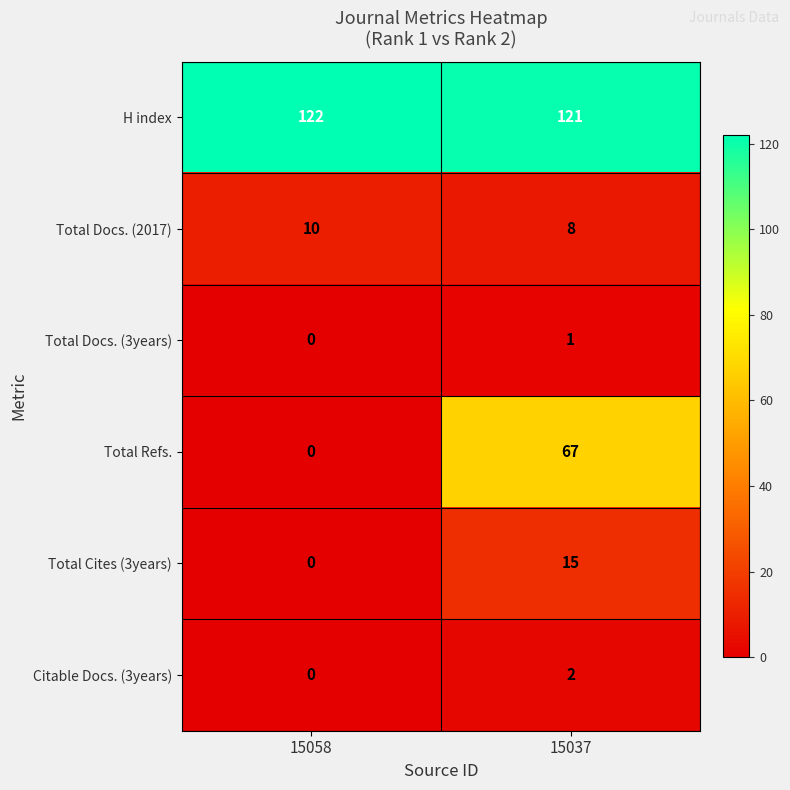

Is the value of Total Refs. at 15058 greater than the value of Total Docs. (2017) at 15058?

No